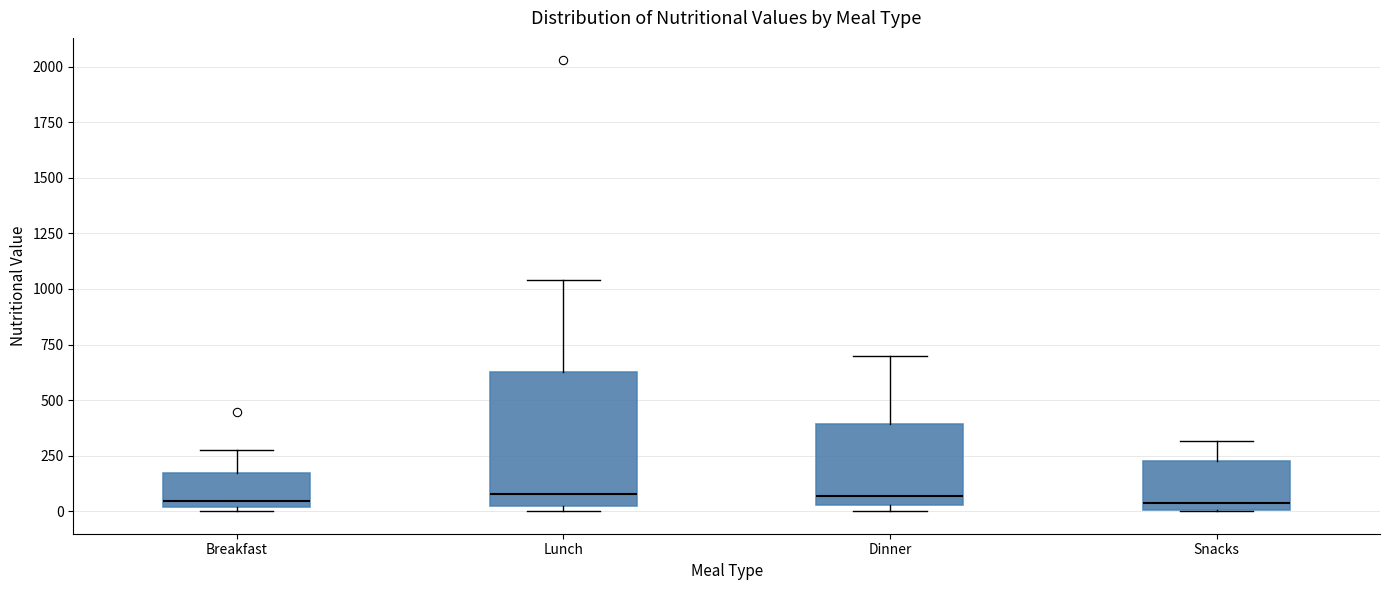

Reading left to right, transcribe this box plot: for each box, give where its median line is, the range the box spans, and where its two whiskers end, as read against the y-axis. The values are not printed on the chart, so give them approximately, as read against the axis.

Breakfast: median 50, box 0 to 150, whiskers 0 to 300
Lunch: median 100, box 0 to 650, whiskers 0 (just below the box's lower edge) to 1050
Dinner: median 50 (just above the box's lower edge), box 50 to 400, whiskers 0 to 700
Snacks: median 50, box 0 to 250, whiskers 0 to 300